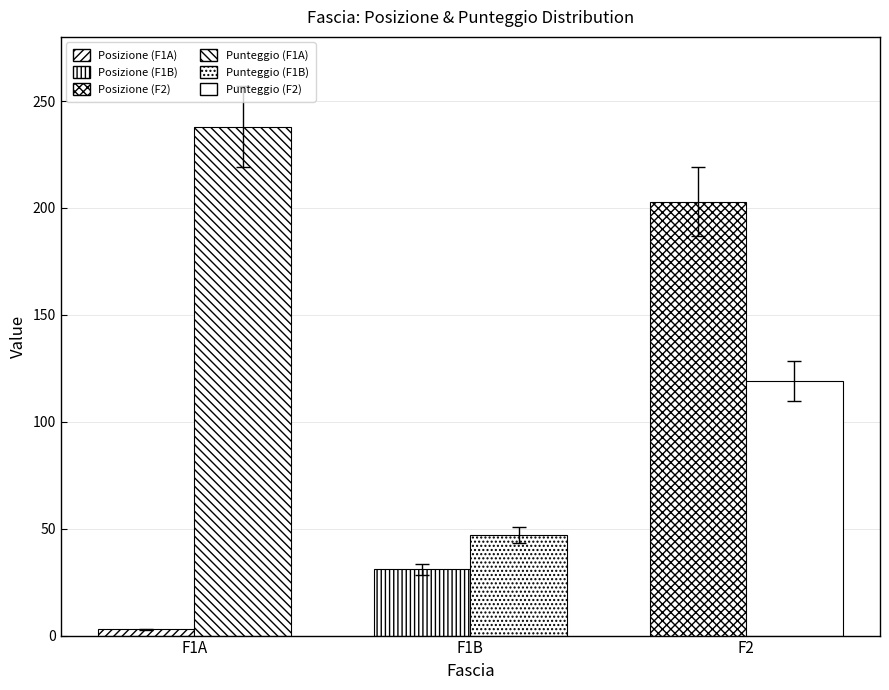

How many groups of bars are there?

3